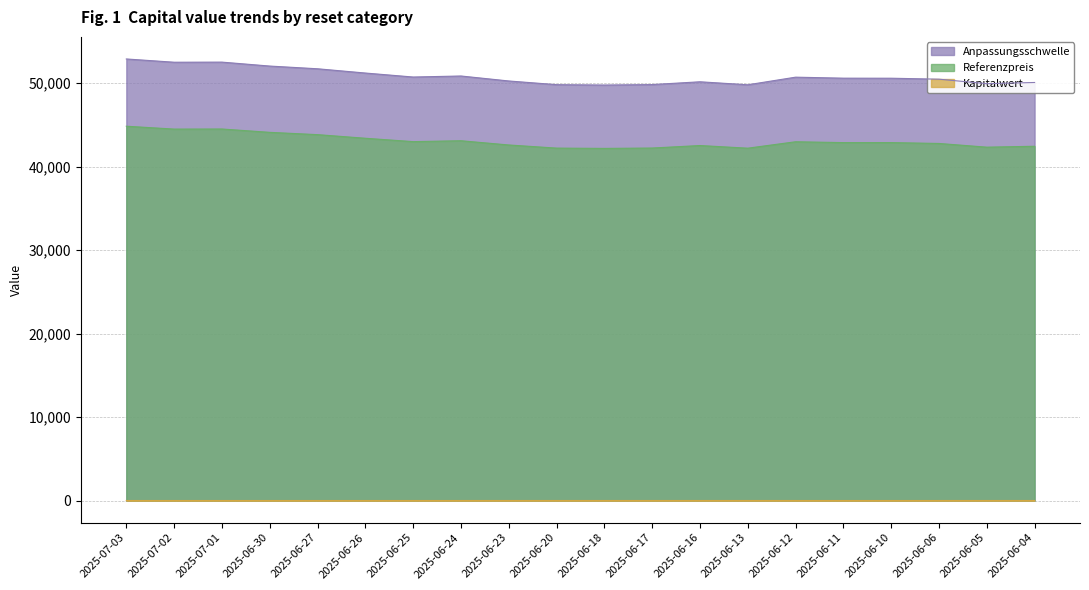

True or false: Kapitalwert and Anpassungsschwelle intersect in this chart.

False